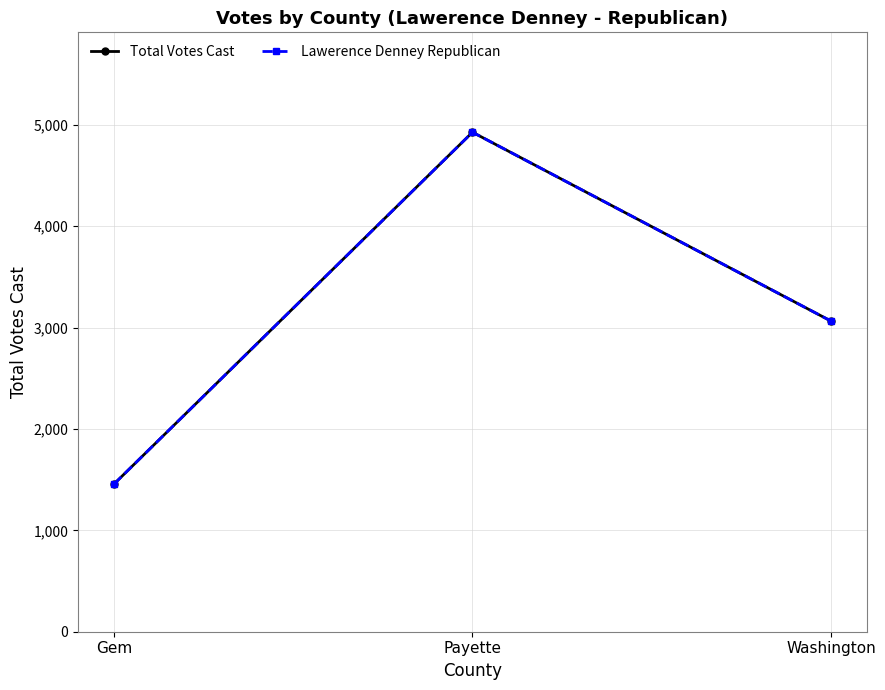

How many lines are shown in the chart?

2